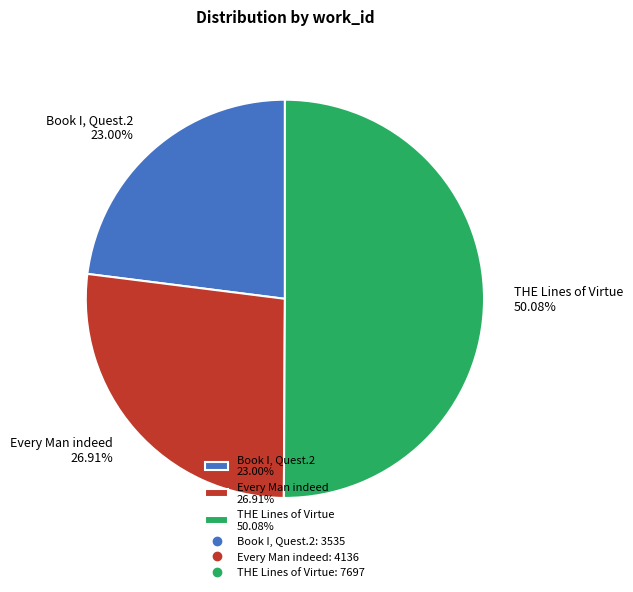

What percentage is NOT represented by THE Lines of Virtue?

49.9%